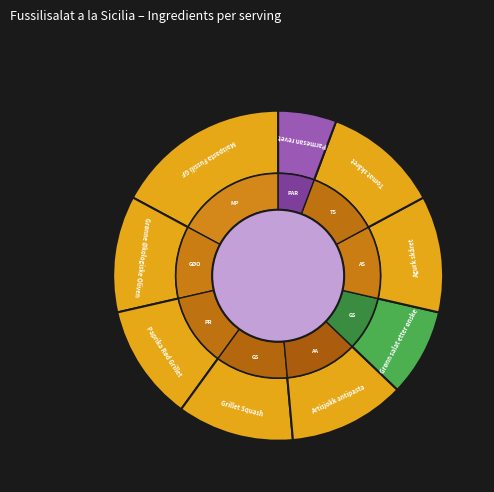

True or false: Paprika Rød Grillet accounts for 1% of the total.

False